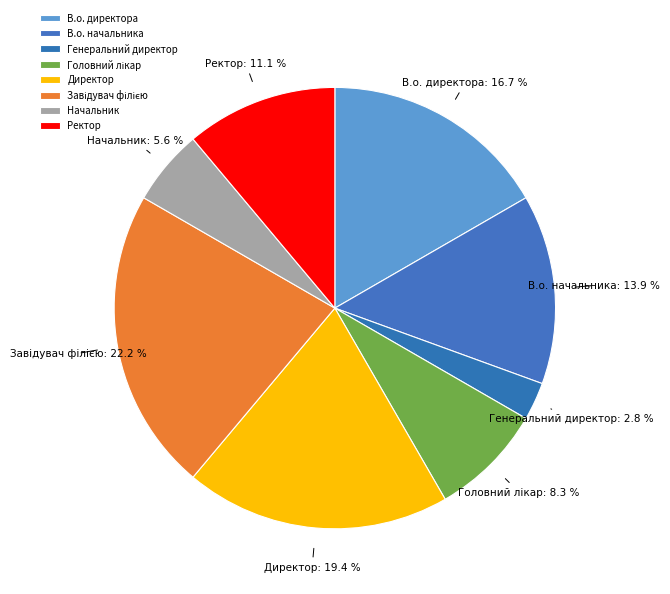

How much of the chart is everything except Генеральний директор?

97.2%